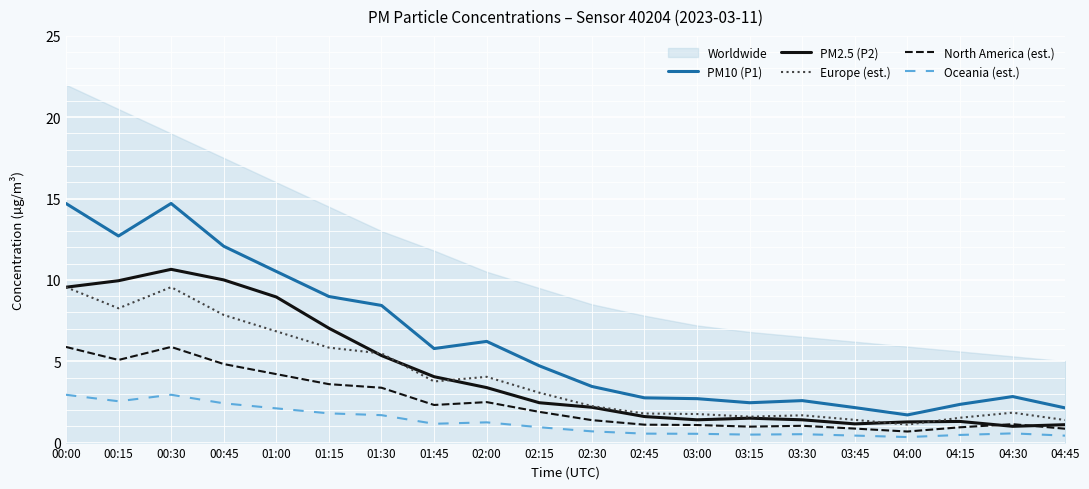

True or false: Oceania (est.) and PM10 (P1) intersect in this chart.

False